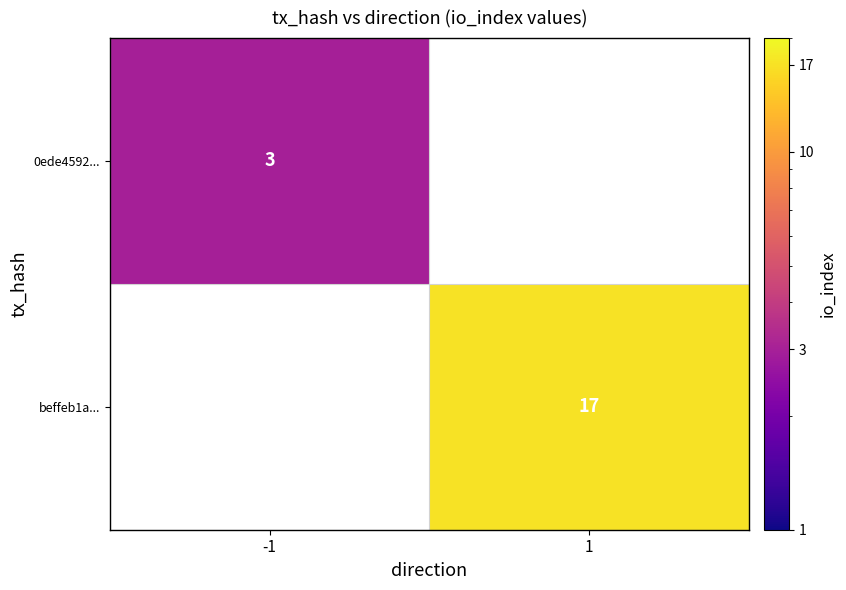

The beffeb1a... series shows 17 at 1. True or false?

True